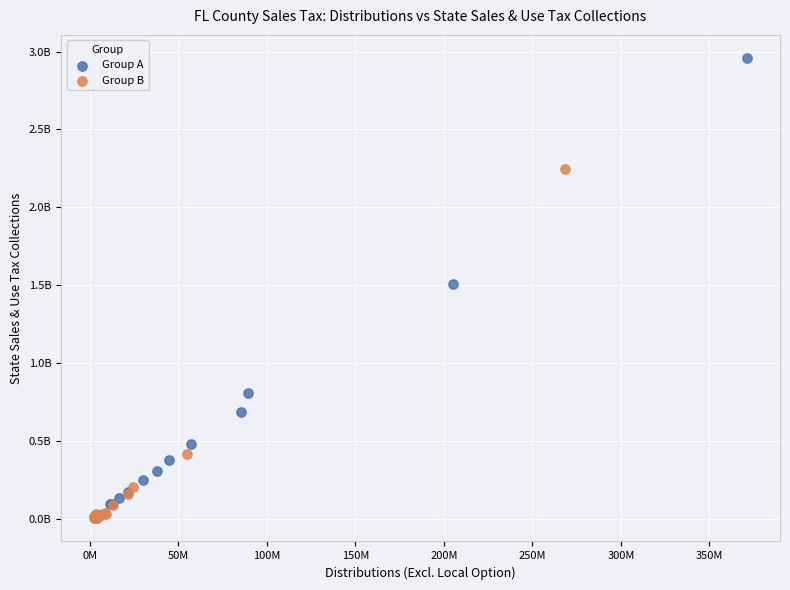

Which series has the largest Y range (max minus min)?

Group A